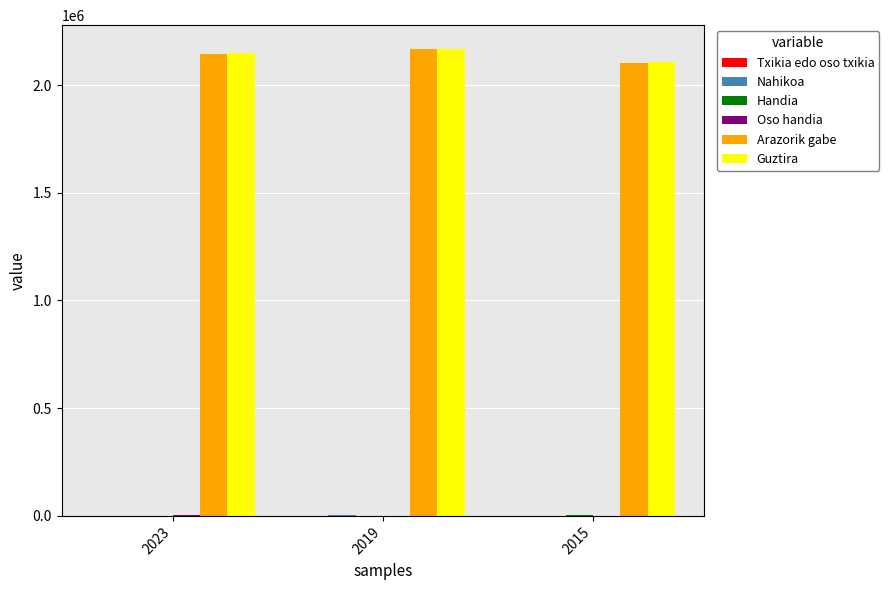

How many distinct data groups are displayed?

6